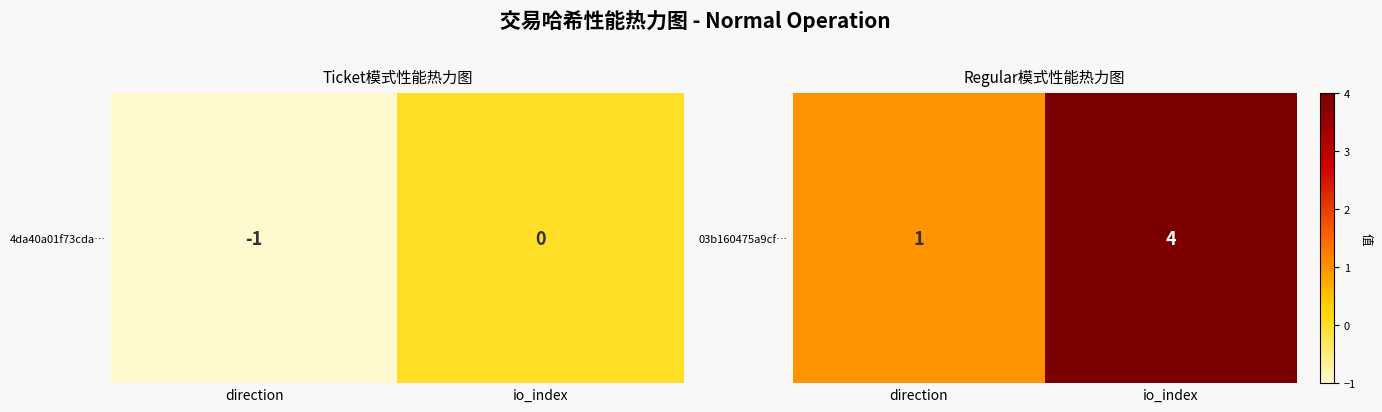

How many values are between 1 and 4?

2